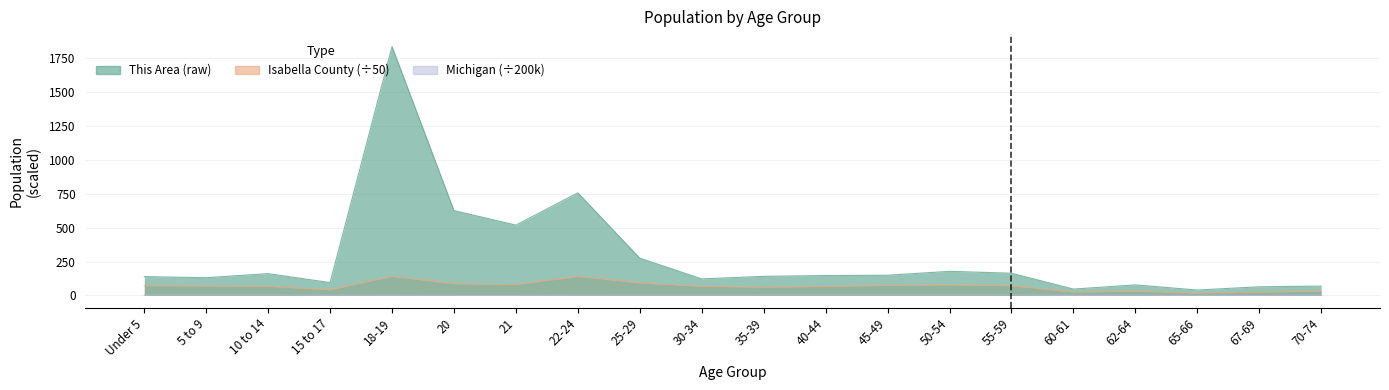

What is the sum of all Michigan values?

46.2